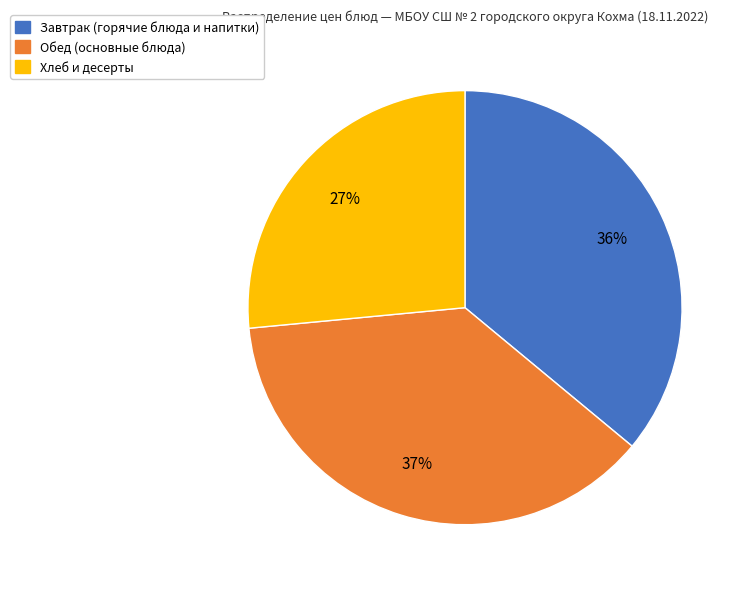

How many slices are in this pie chart?

3